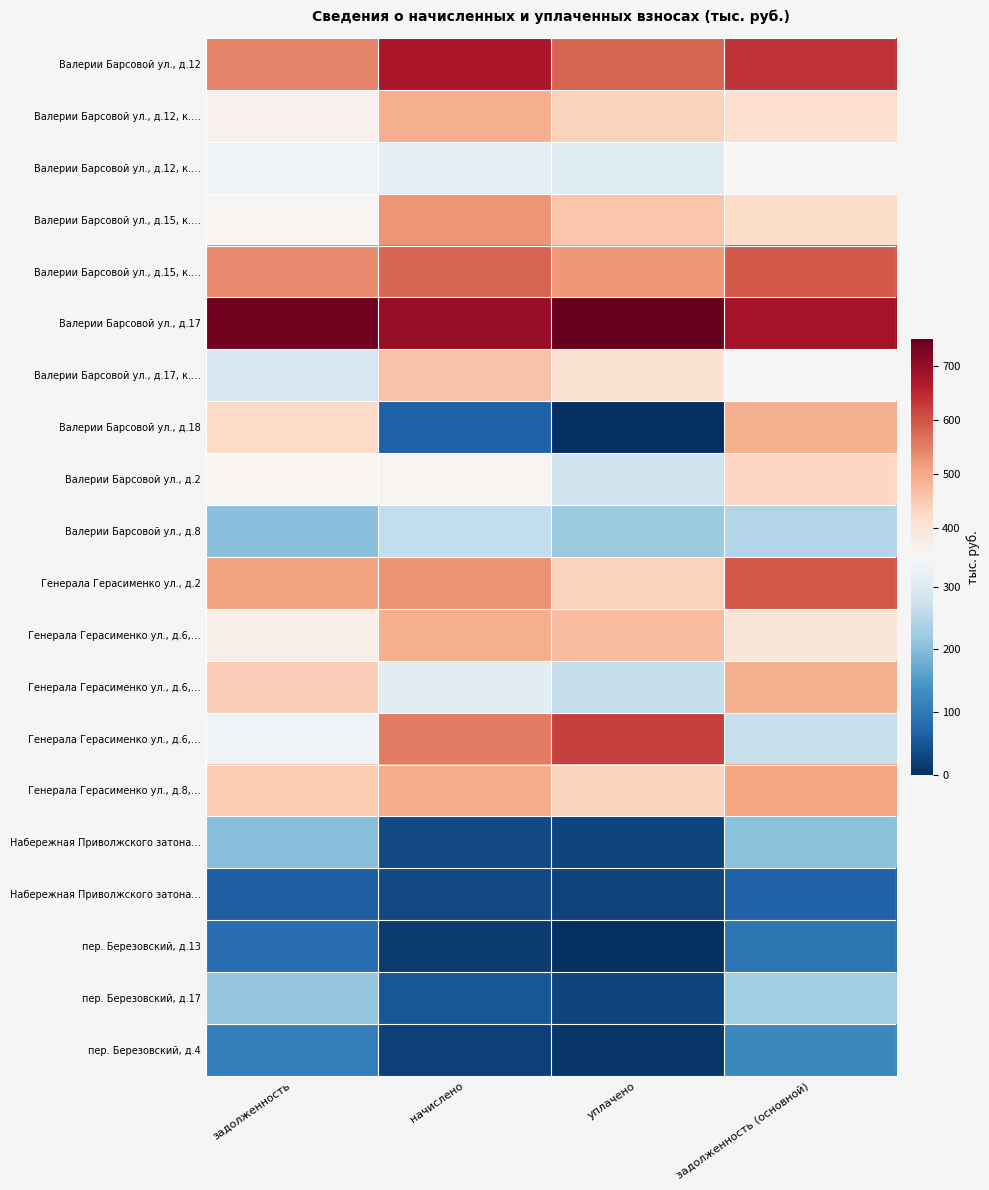

Which has a higher value, задолженность or задолженность (основной)?

задолженность (основной)